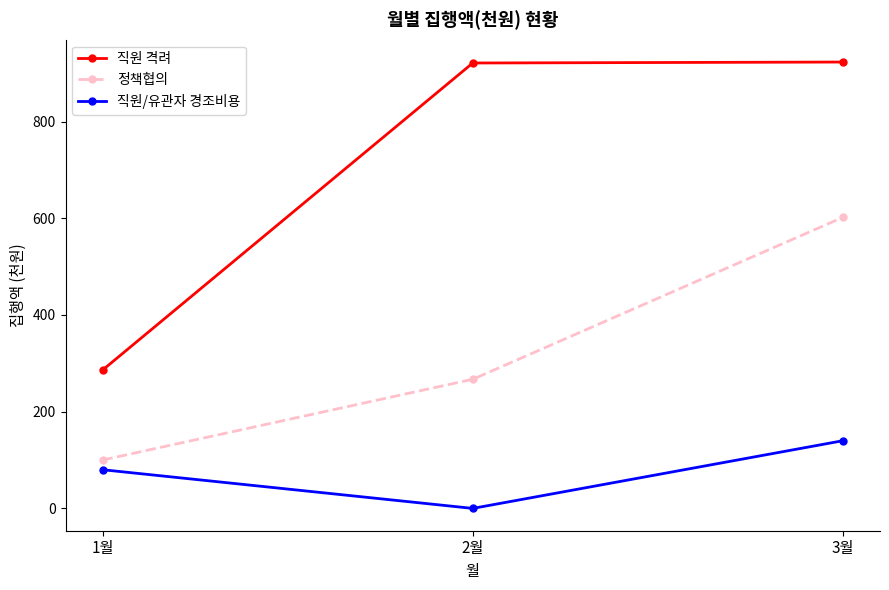

The value of 정책협의 at 2월 is 451. True or false?

False